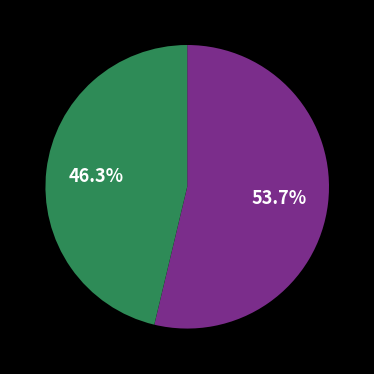

Is there any slice that represents more than half of the pie?

Yes